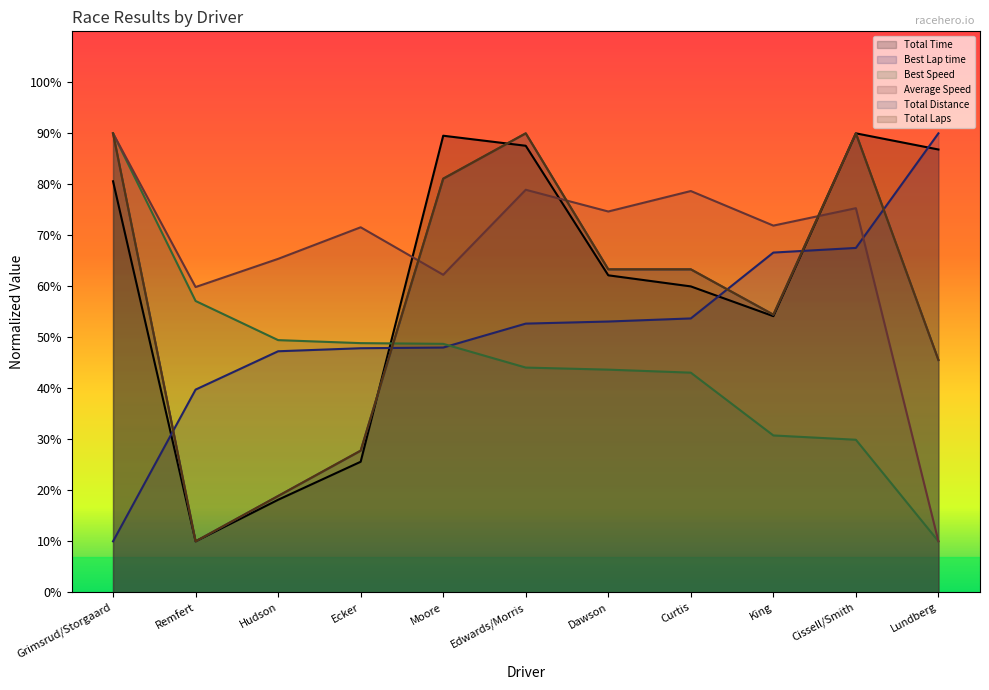

At Lundberg, list the series in order from smallest to largest.

Best Speed, Average Speed, Total Distance, Total Laps, Total Time, Best Lap time